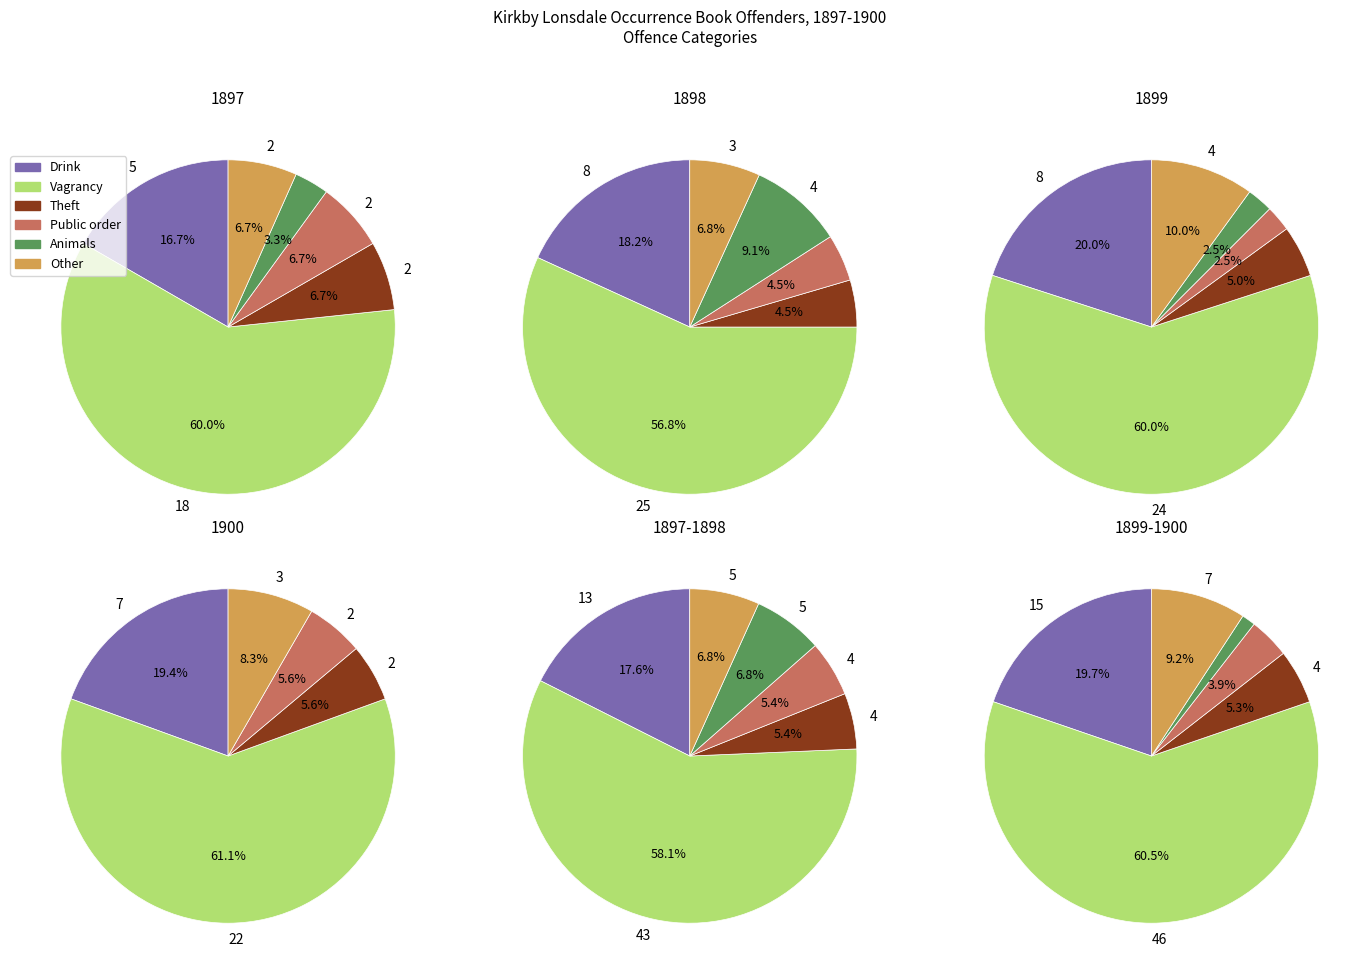

Between Public order and Vagrancy, which is larger?

Vagrancy